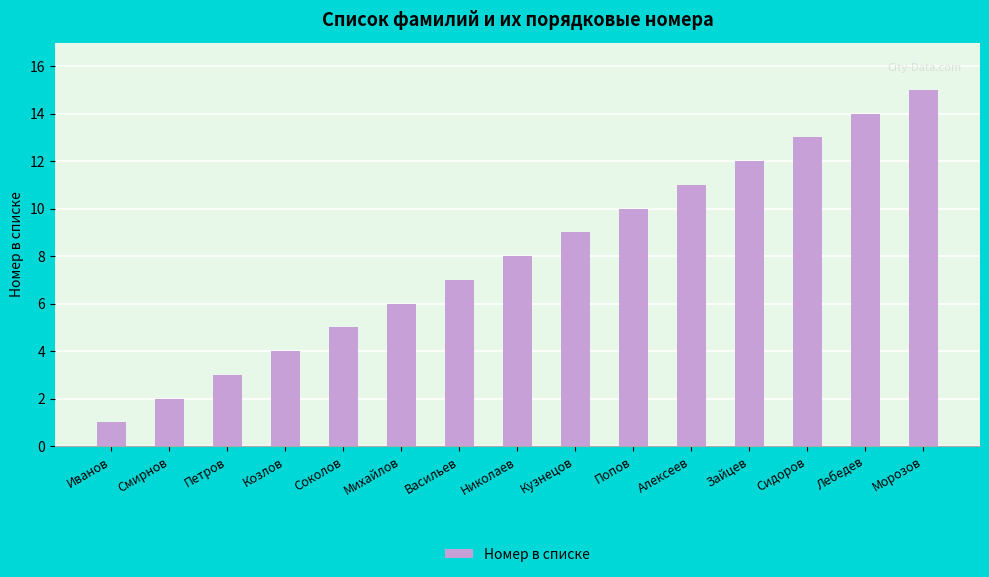

The chart shows a value of 11 at Алексеев. True or false?

True